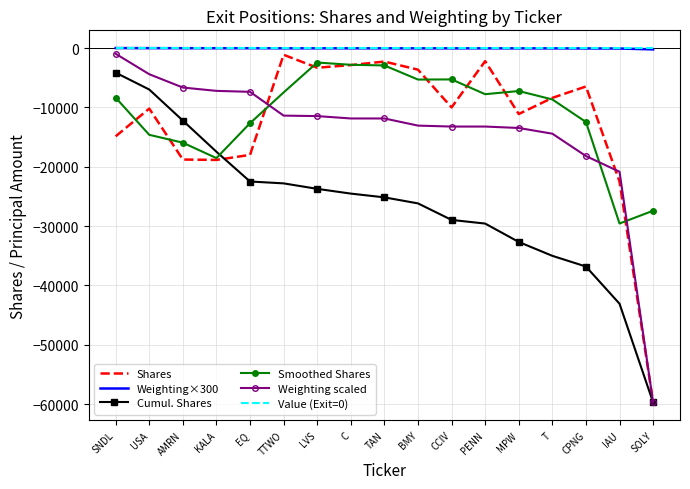

What is the spread (max minus min) of values at TTWO?

22800.7